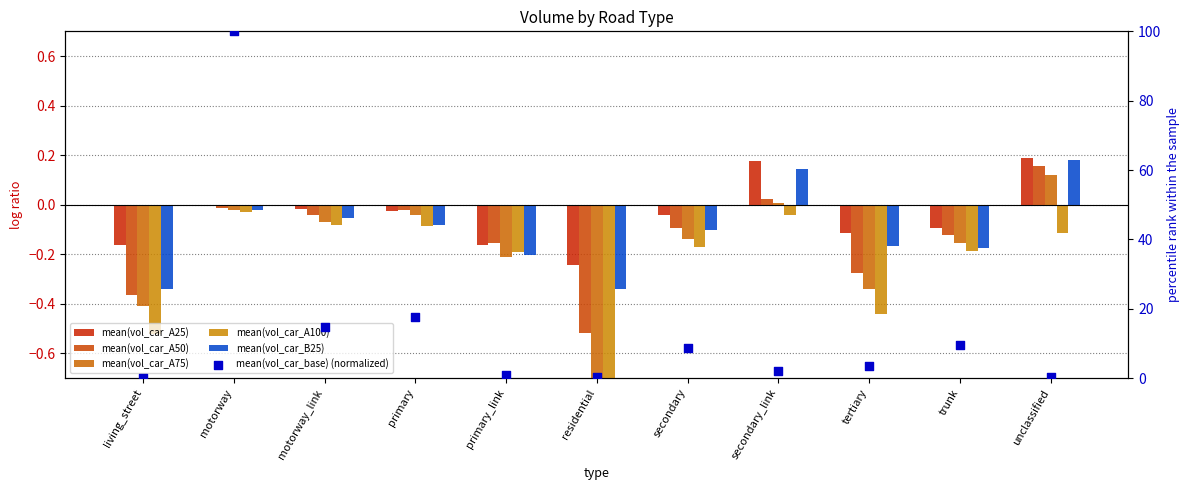

Which series has the largest total across all categories?

mean(vol_car_base) (normalized)